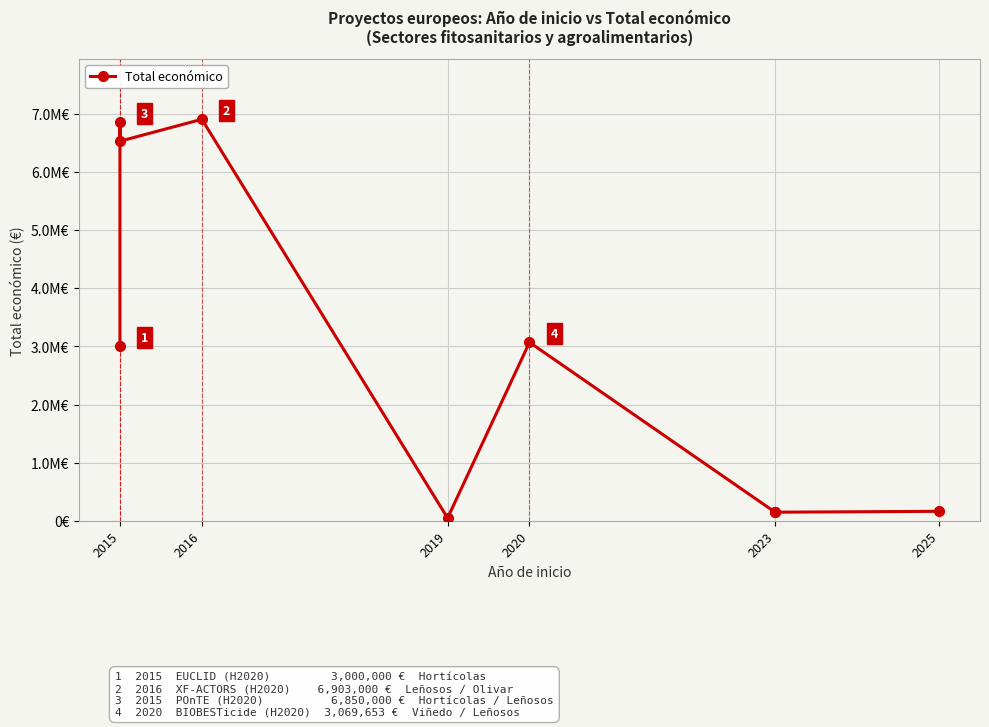

Between 2025 and 2020, which is larger?

2020